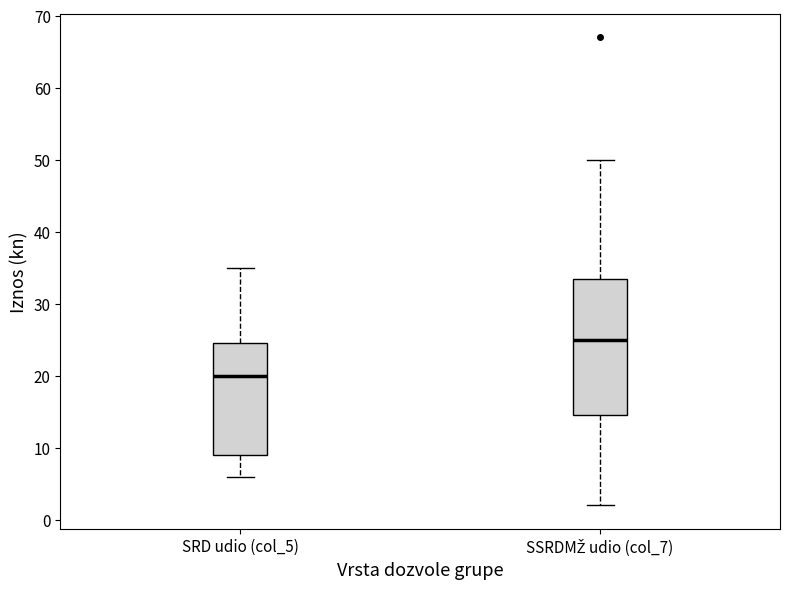

Reading left to right, transcribe this box plot: for each box, give where its median line is, the range the box spans, and where its two whiskers end, as read against the y-axis. The values are not printed on the chart, so give them approximately, as read against the axis.

SRD udio (col_5): median 20, box 9 to 25, whiskers 6 to 35
SSRDMŽ udio (col_7): median 25, box 15 to 34, whiskers 2 to 50